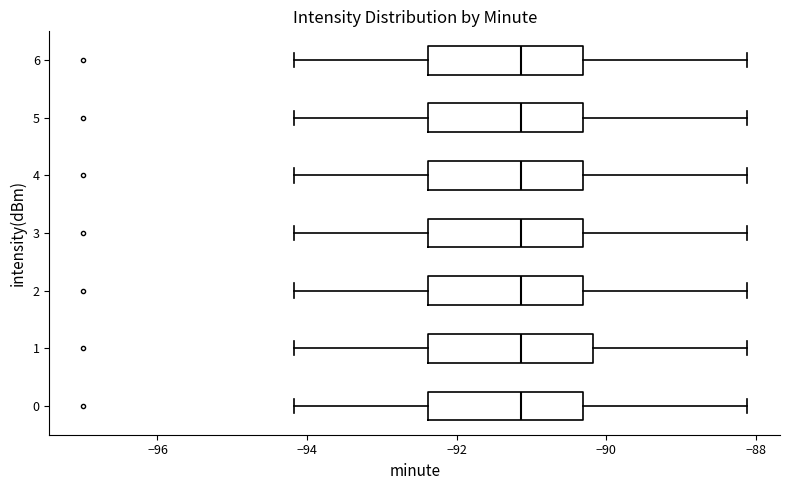

Reading bottom to top, transcribe this box plot: for each box, give where its median line is, the range the box spans, and where its two whiskers end, as read against the x-axis. The values are not printed on the chart, so give them approximately, as read against the axis.

0: median -91.2, box -92.4 to -90.4, whiskers -94.2 to -88.2
1: median -91.2, box -92.4 to -90.2, whiskers -94.2 to -88.2
2: median -91.2, box -92.4 to -90.4, whiskers -94.2 to -88.2
3: median -91.2, box -92.4 to -90.4, whiskers -94.2 to -88.2
4: median -91.2, box -92.4 to -90.4, whiskers -94.2 to -88.2
5: median -91.2, box -92.4 to -90.4, whiskers -94.2 to -88.2
6: median -91.2, box -92.4 to -90.4, whiskers -94.2 to -88.2